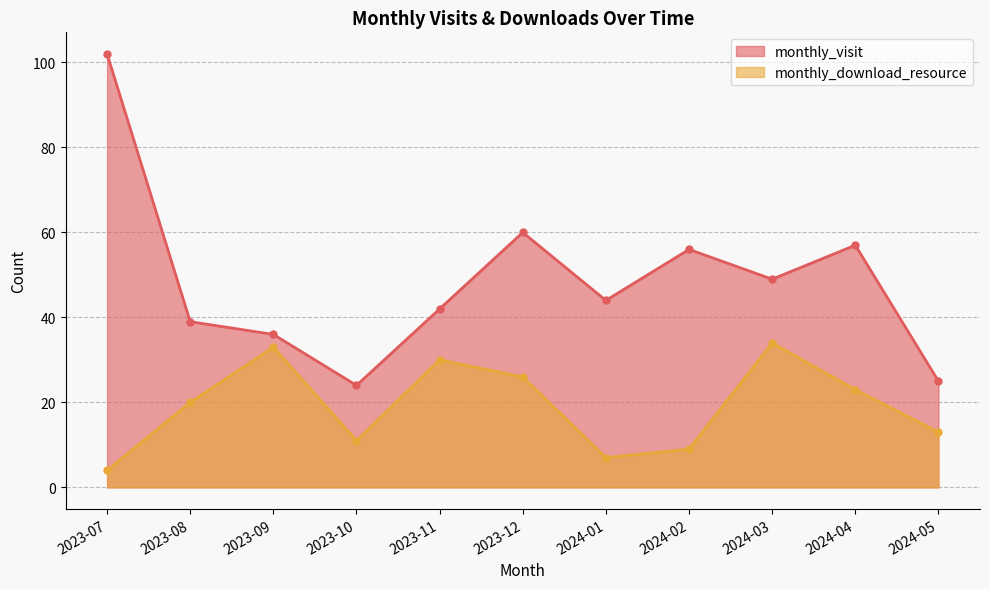

The value of monthly_download_resource at 2024-03 is 17. True or false?

False